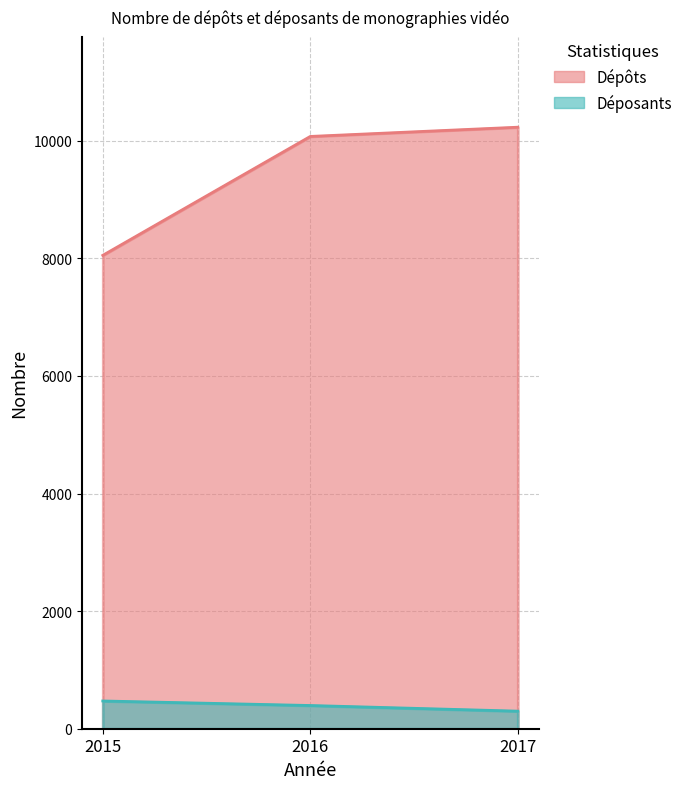

How many categories are shown in the chart?

3